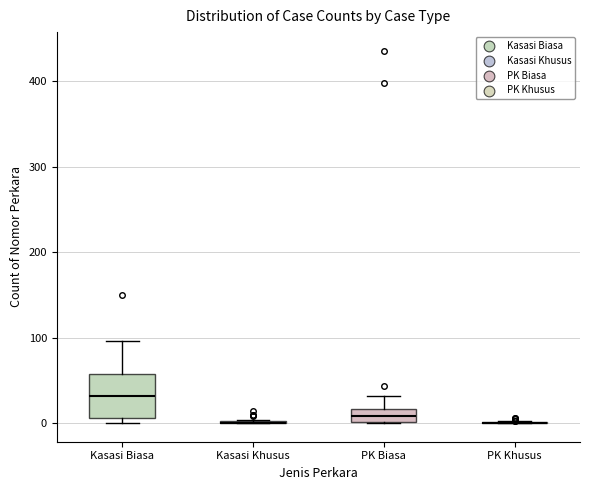

Which box is the tallest, from its lower edge to its upper edge?

Kasasi Biasa